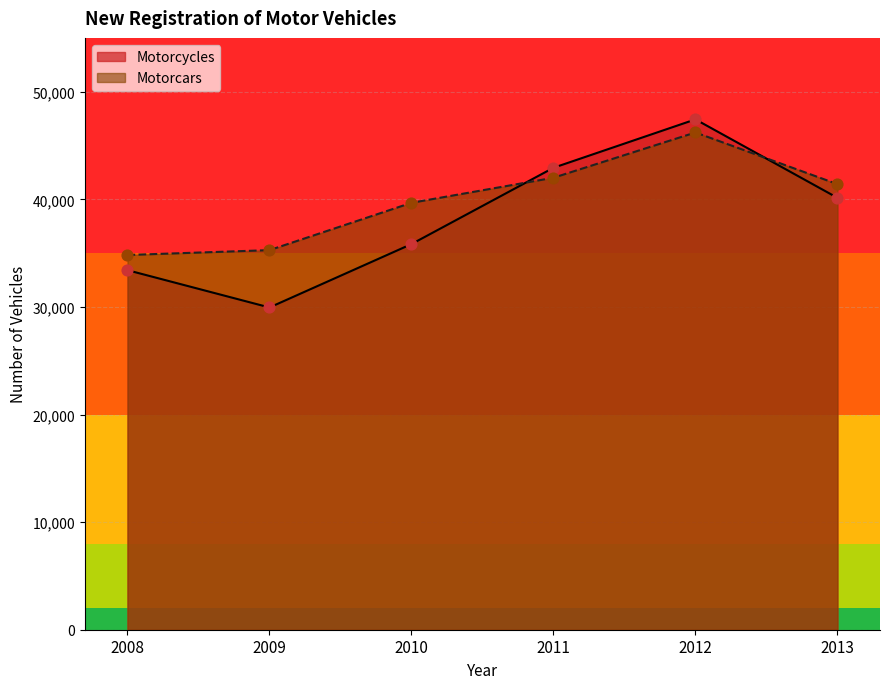

At which category is the sum across all series the highest?

2012